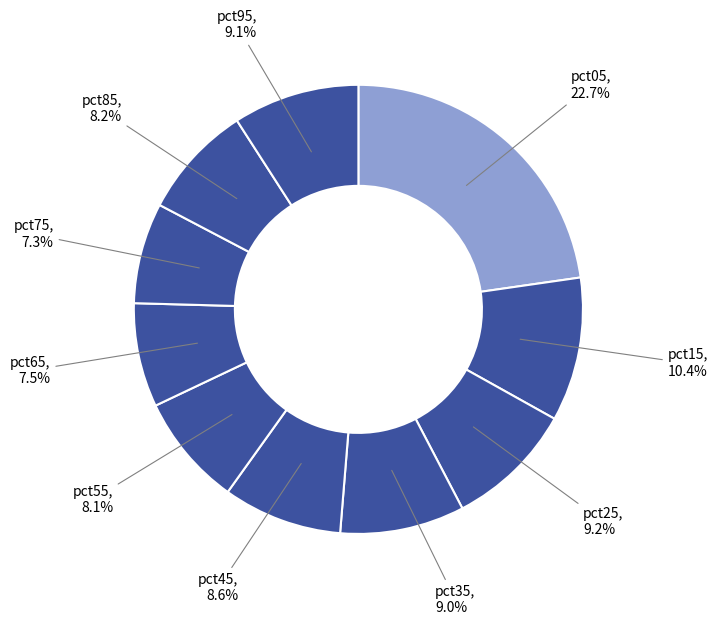

How many segments does this pie chart have?

10